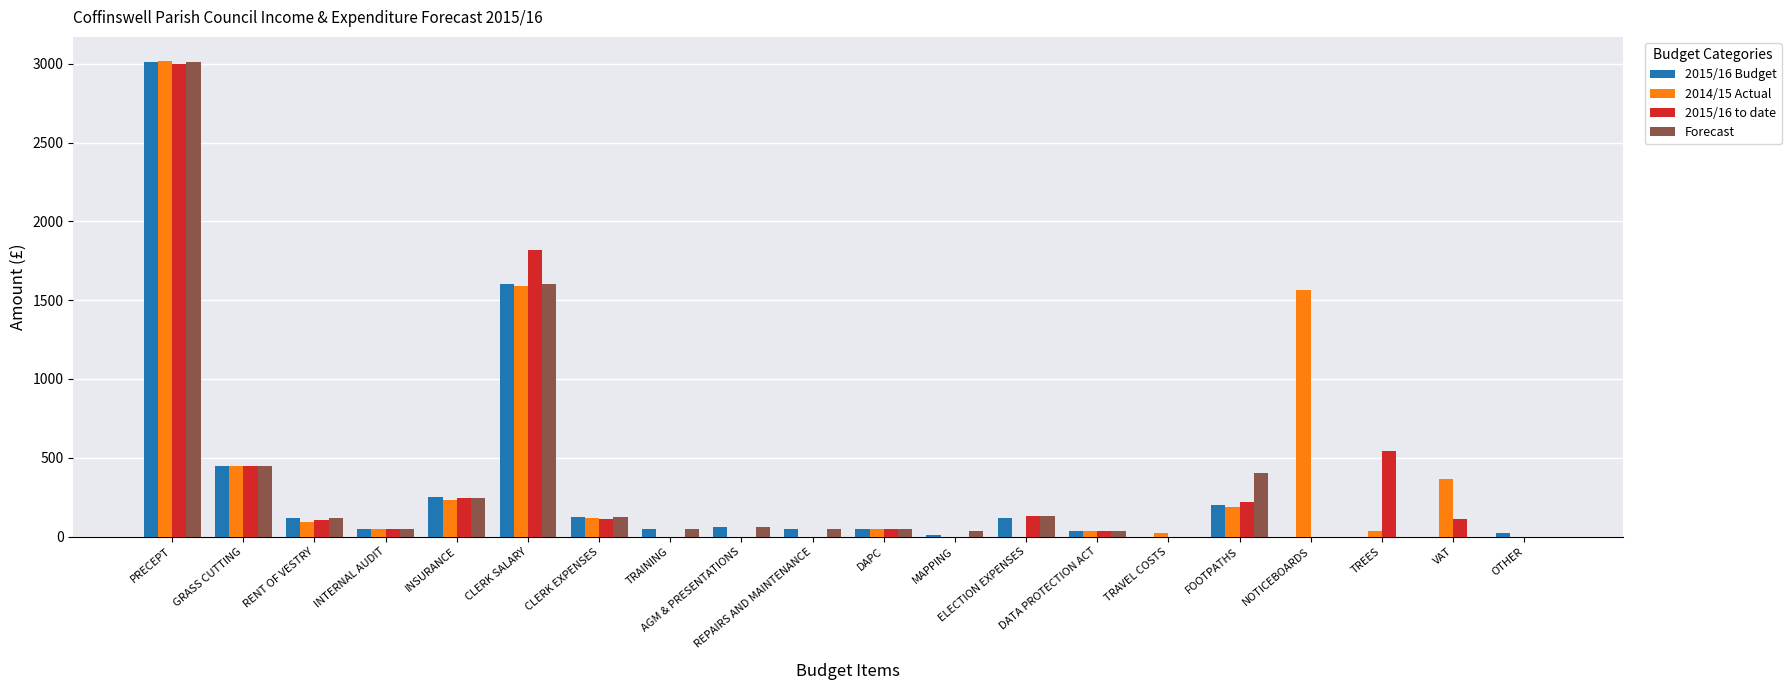

What is the highest value of the 2015/16 Budget series?

3011.0